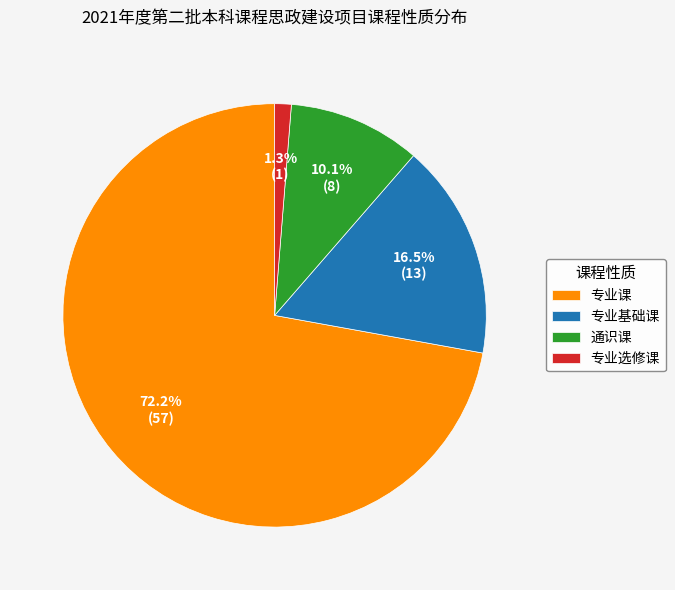

Is the sum of 专业选修课 and 通识课 greater than half?

No